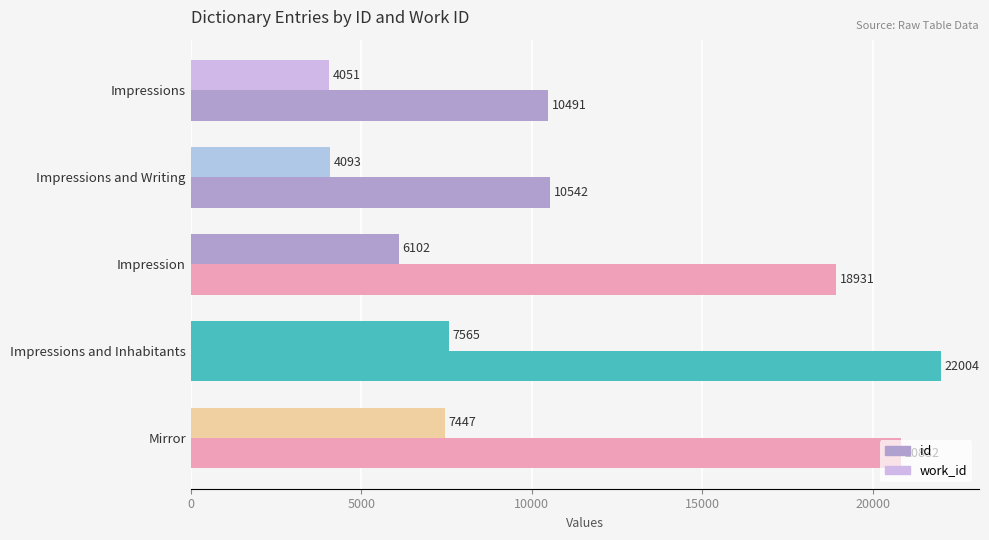

How many data points in work_id are less than 6102?

2